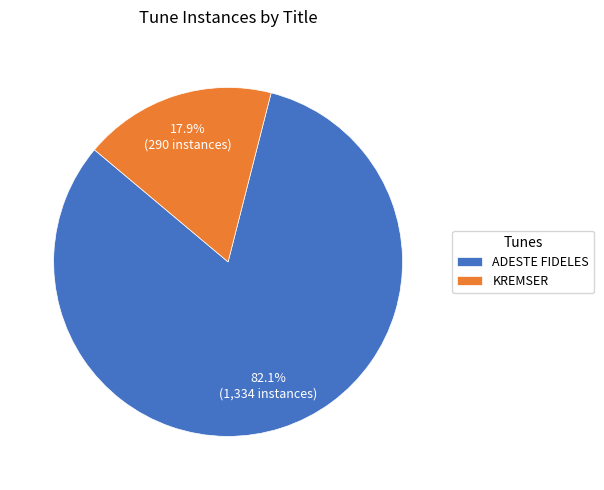

Which has a higher value, ADESTE FIDELES or KREMSER?

ADESTE FIDELES